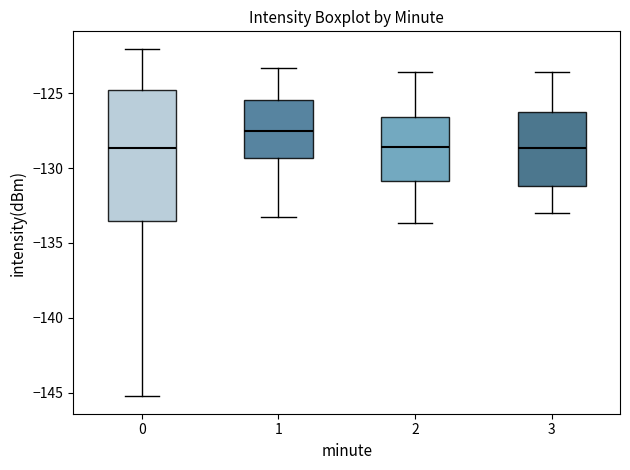

Where does the median line of the box at x = 3 sit on the y-axis? The values are not printed on the chart, so give them approximately, as read against the axis.

-128.5